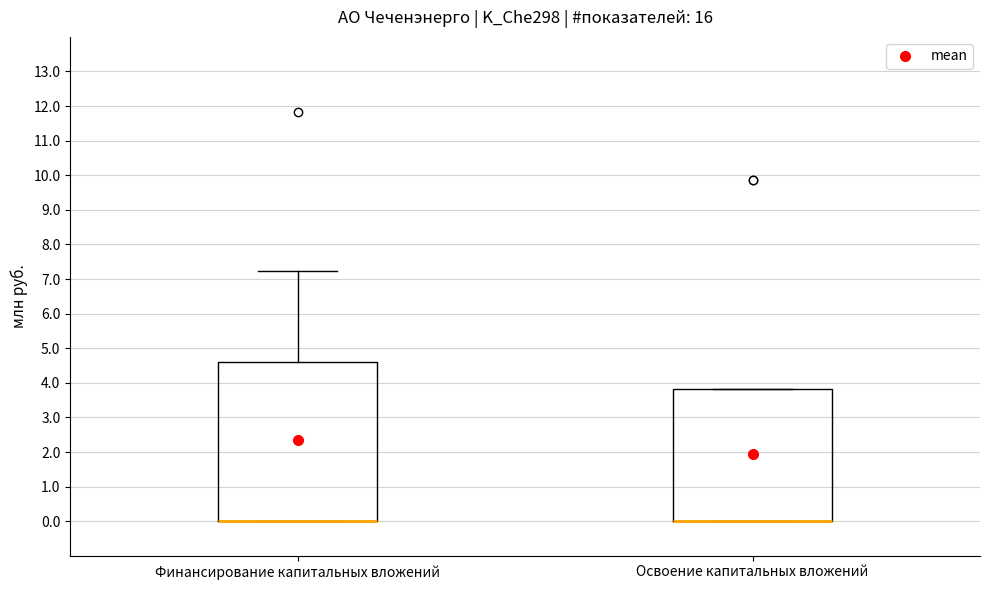

Where is the lower edge of the box for Финансирование капитальных вложений on the y-axis? The values are not printed on the chart, so give them approximately, as read against the axis.

0.0